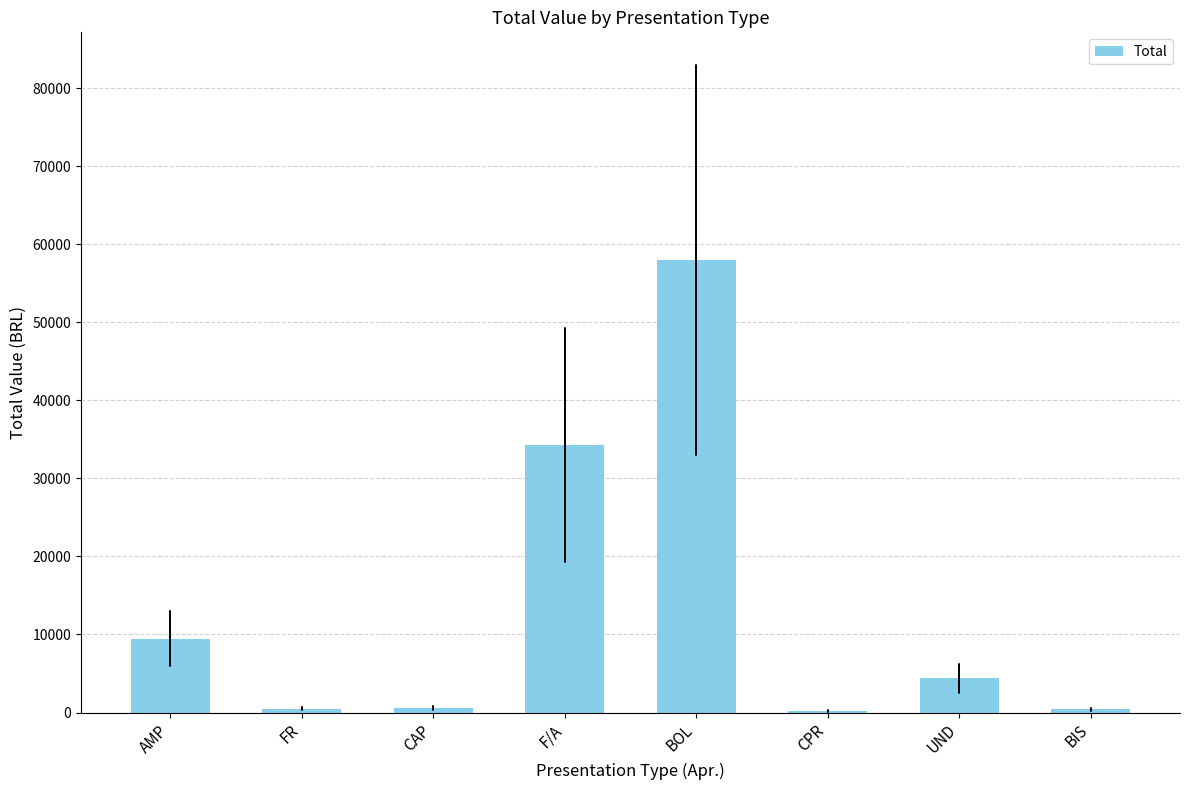

What is the maximum value shown in the chart?

58027.9